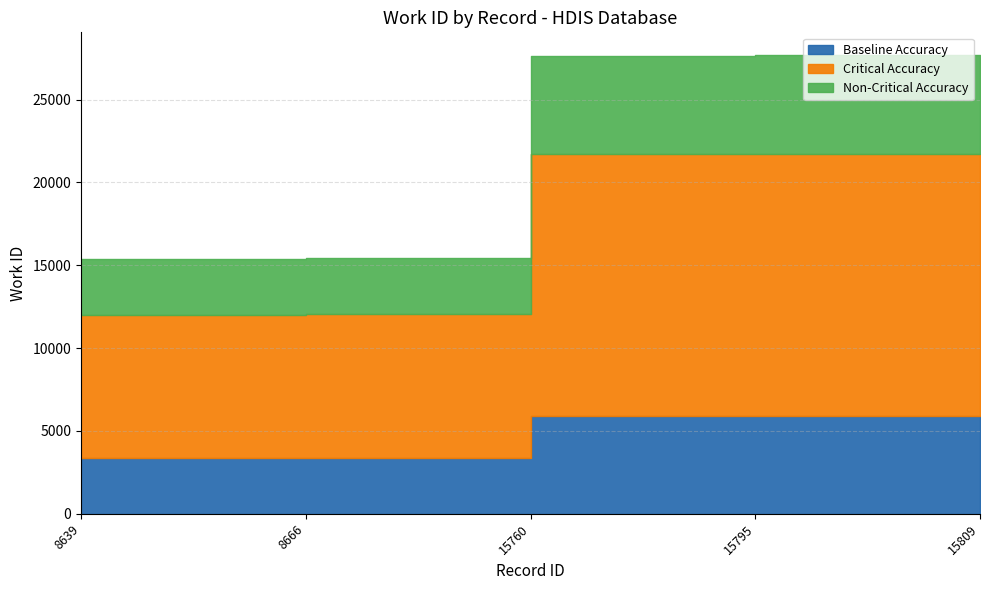

What is the value of the Critical Accuracy point at the 5th from the left?

15809